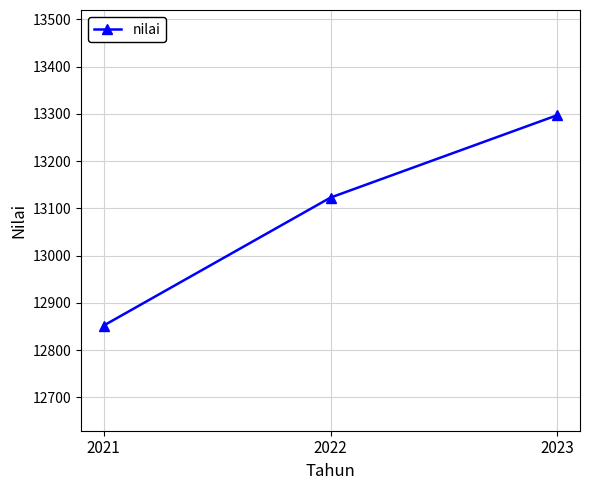

Which has a higher value, 2021 or 2022?

2022